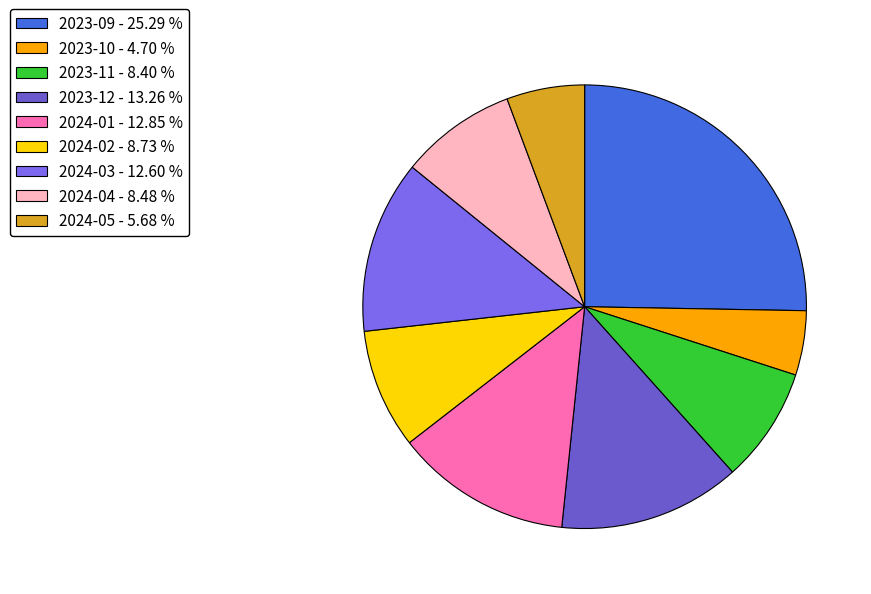

What percentage do 2024-03 and 2023-10 together represent?

17.3%